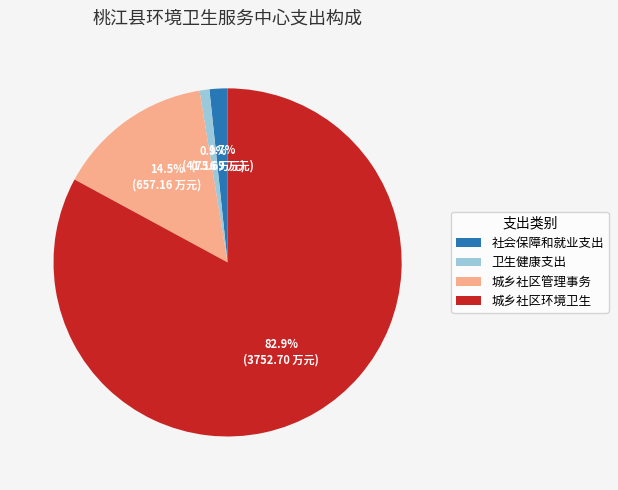

Which category accounts for the majority?

城乡社区环境卫生